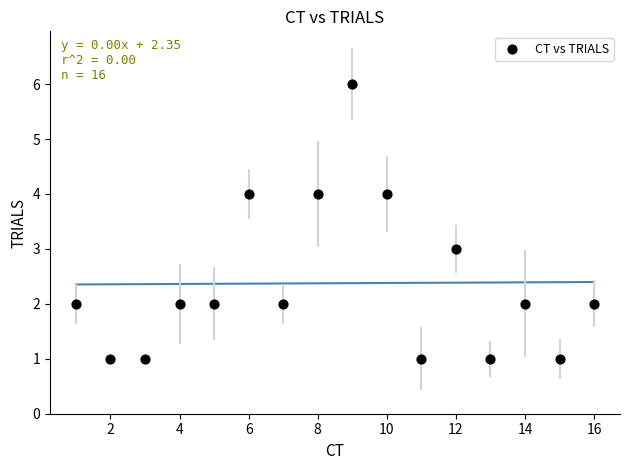

What is the range of Y values (max minus min)?

5